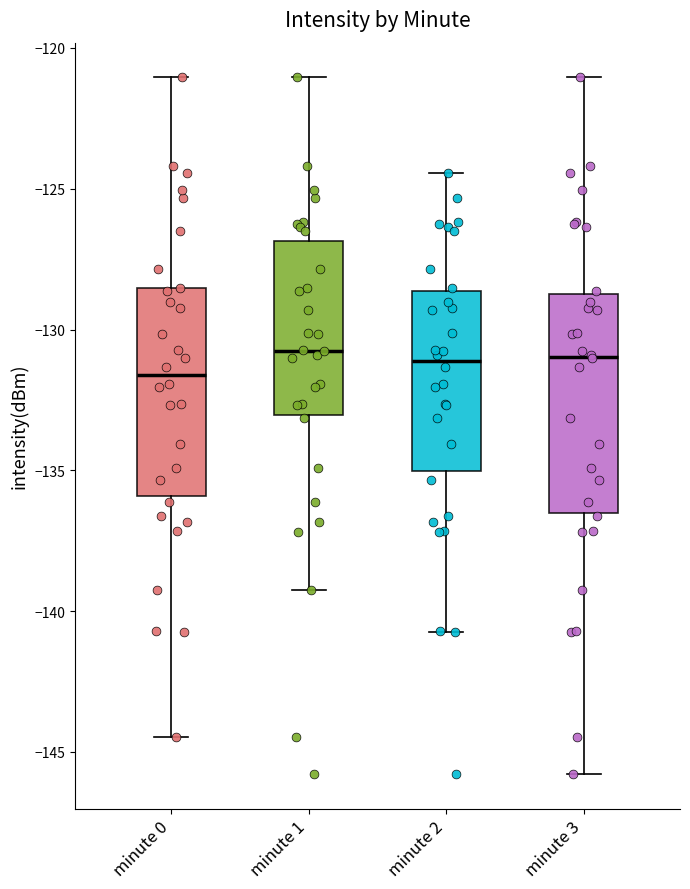

Where does the upper whisker of the box for minute 0 end on the y-axis? The values are not printed on the chart, so give them approximately, as read against the axis.

-121.0